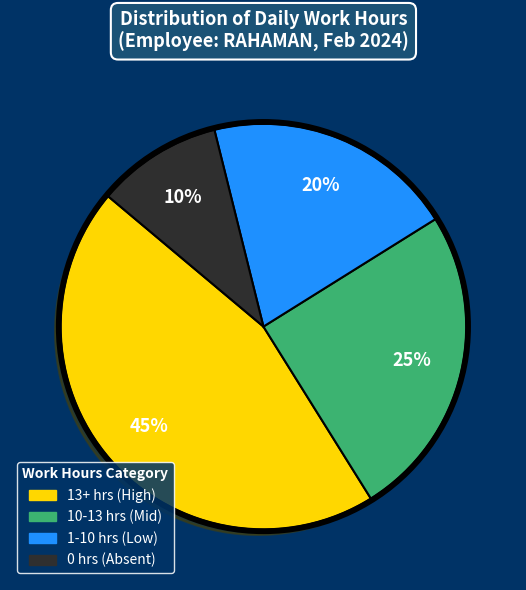

Is there a majority slice in this chart?

No